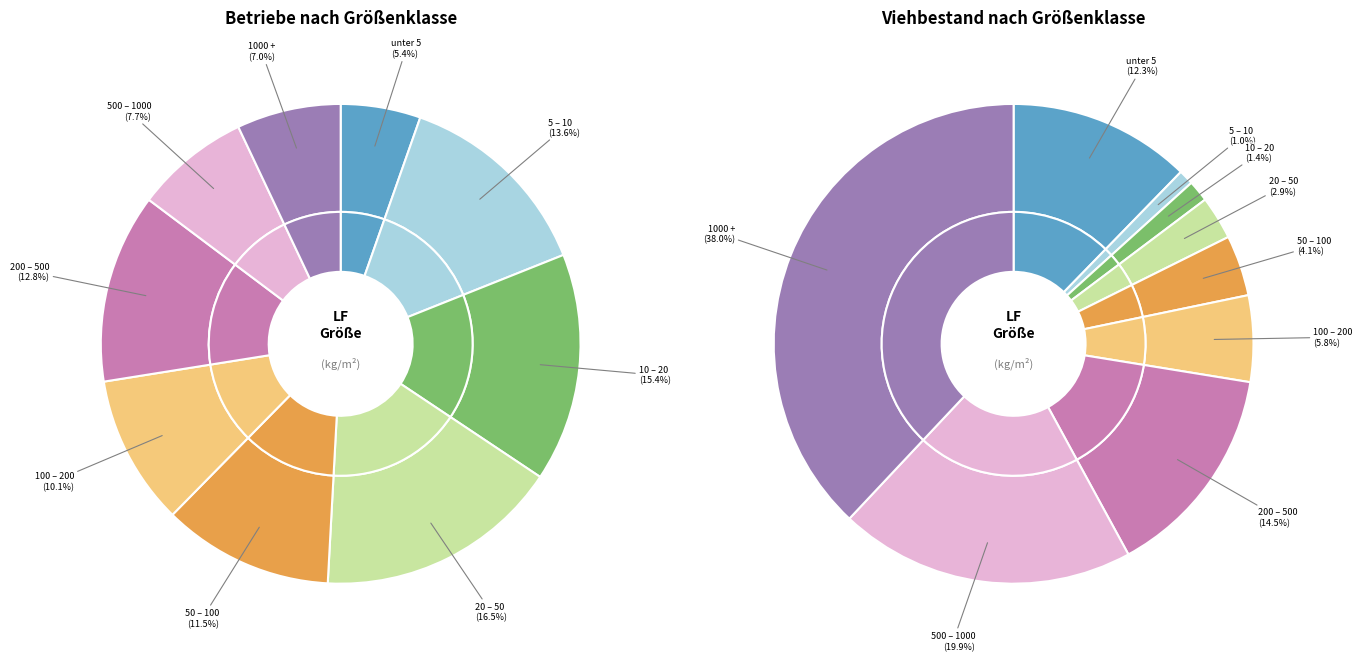

To the nearest percent, what is the difference between the 7 and 4 slice percentages?

4%